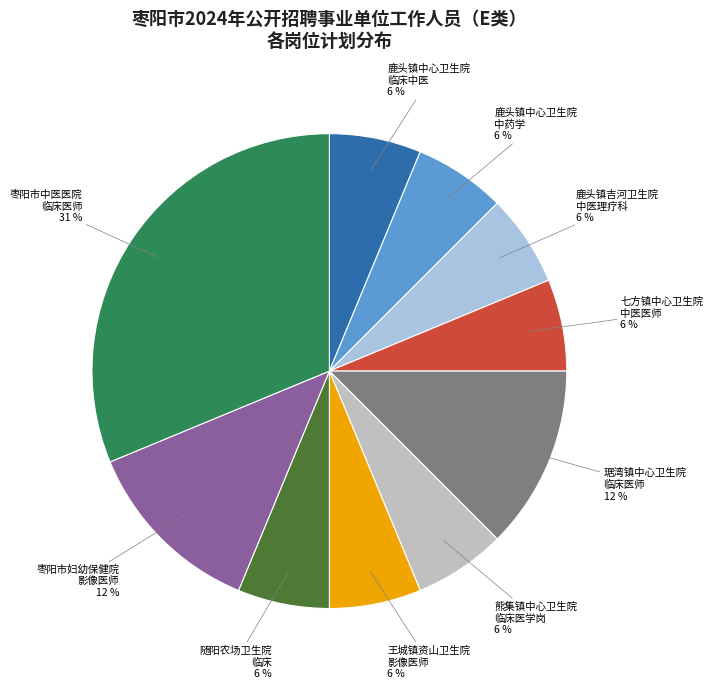

True or false: 鹿头镇吉河卫生院 中医理疗科 accounts for 6% of the total.

True